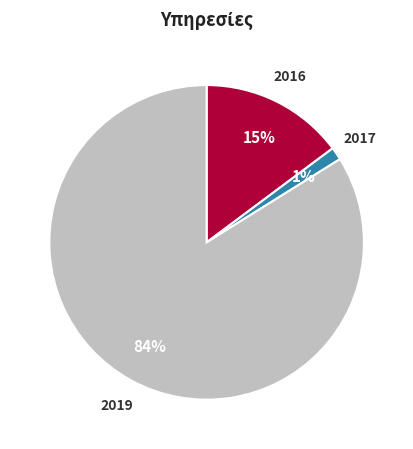

Combined, do 2016 and 2017 account for over 50%?

No